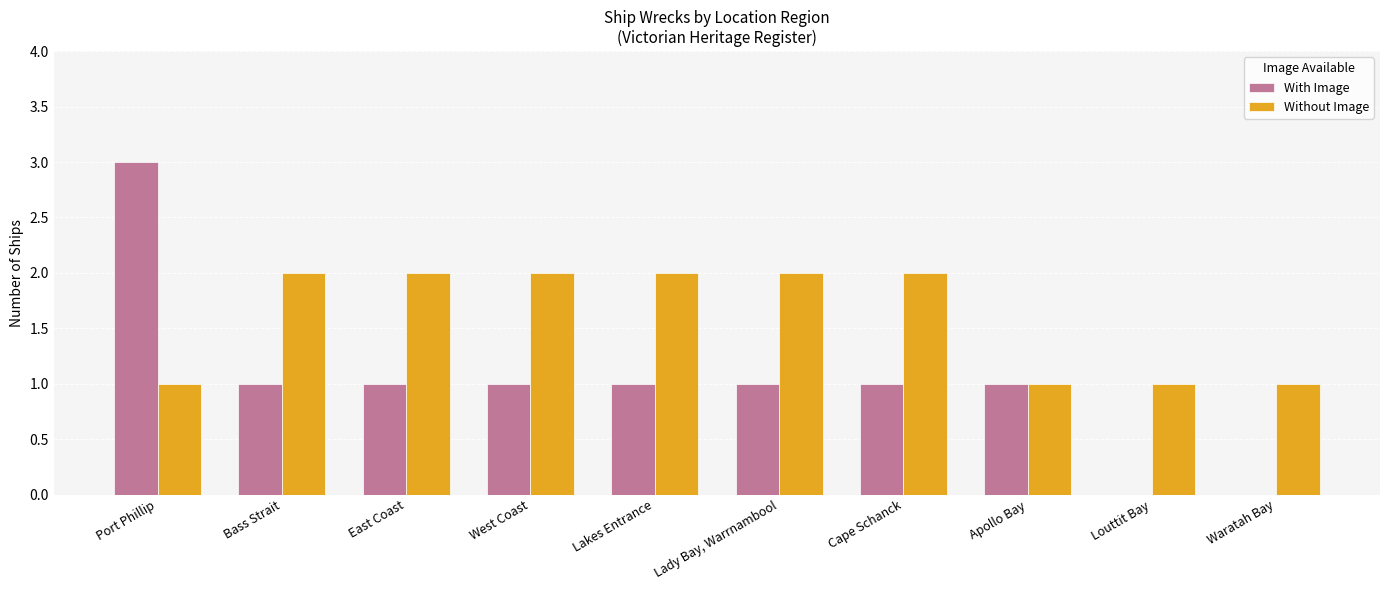

The With Image series shows 0 at West Coast. True or false?

False